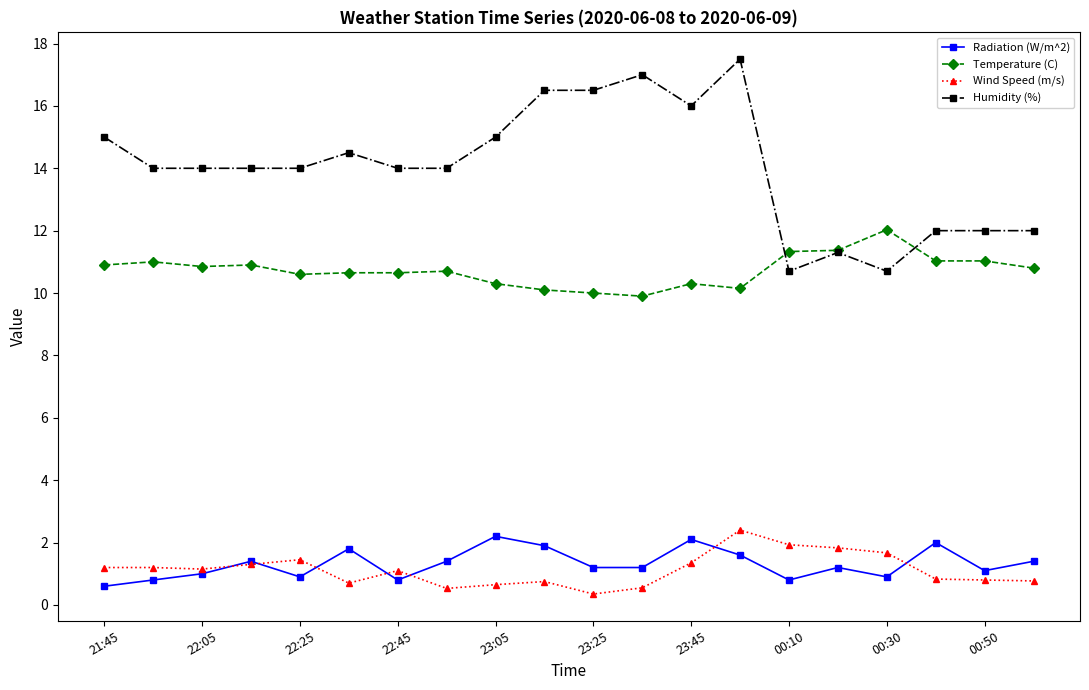

How many series are shown in this chart?

4